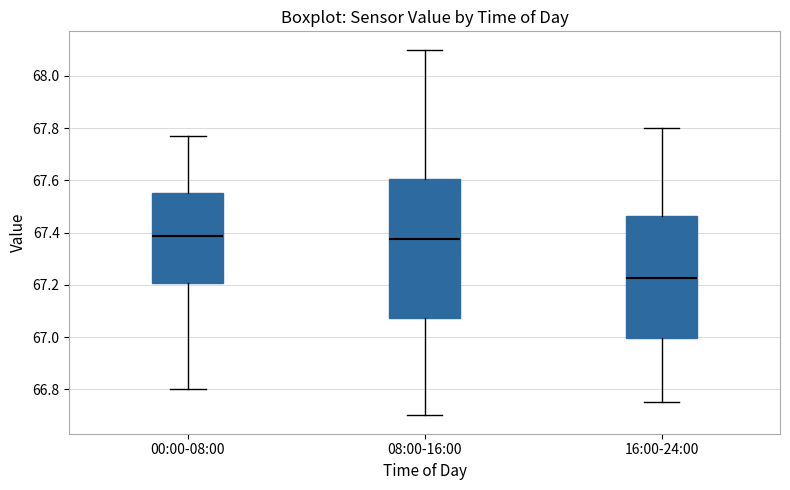

Which box is the tallest, from its lower edge to its upper edge?

08:00-16:00